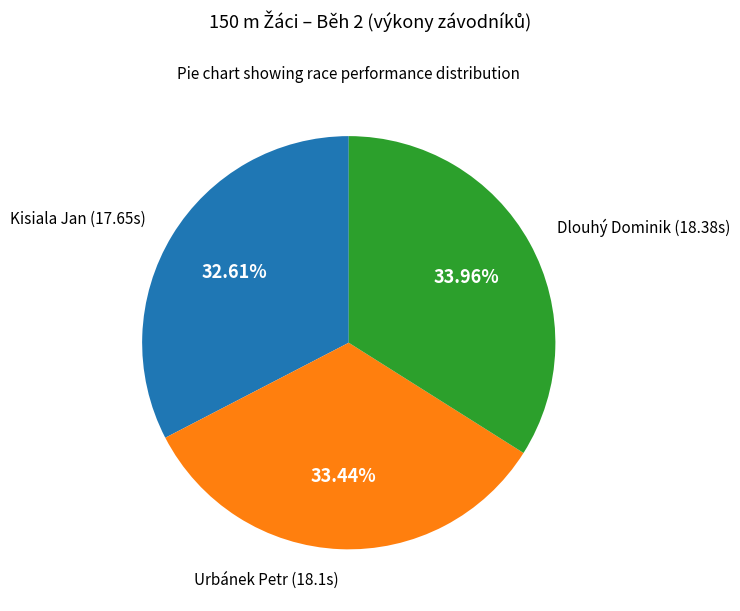

To the nearest percent, what portion does Kisiala Jan represent?

33%